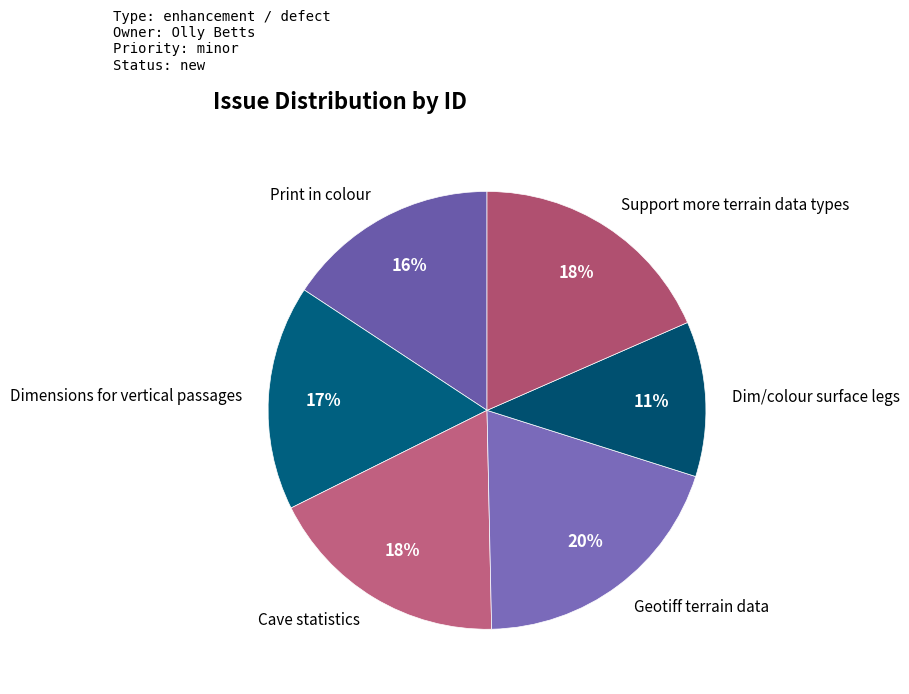

Count the number of slices in the pie.

6